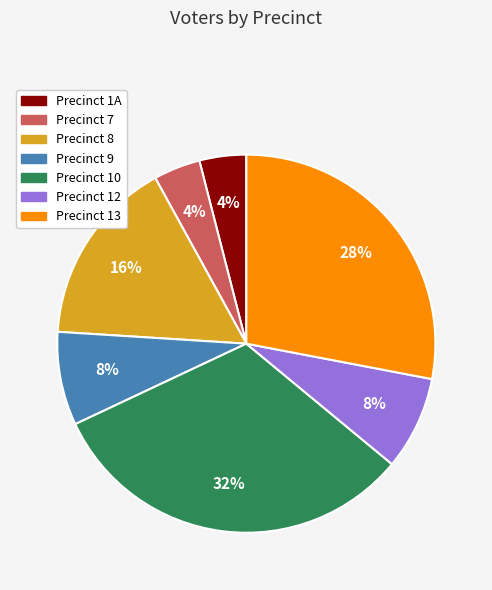

To the nearest percent, what is the combined percentage of Precinct 12 and Precinct 9?

16%